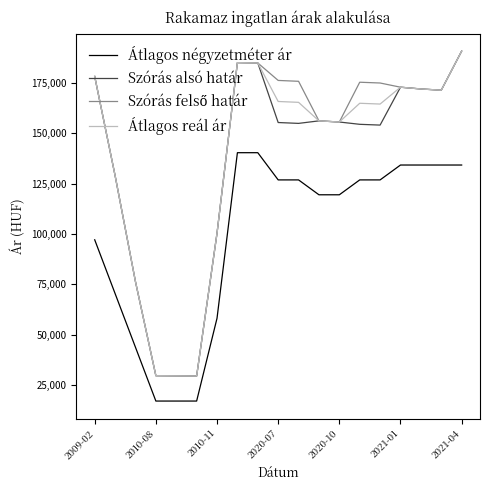

What is the greatest value displayed?

190733